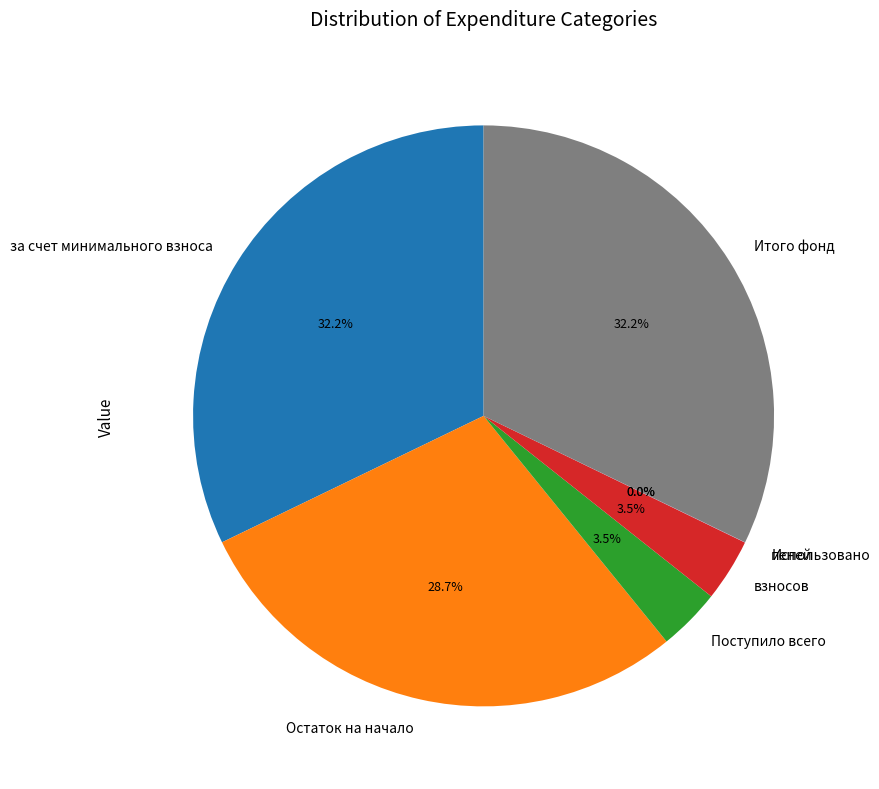

Is there a majority slice in this chart?

No